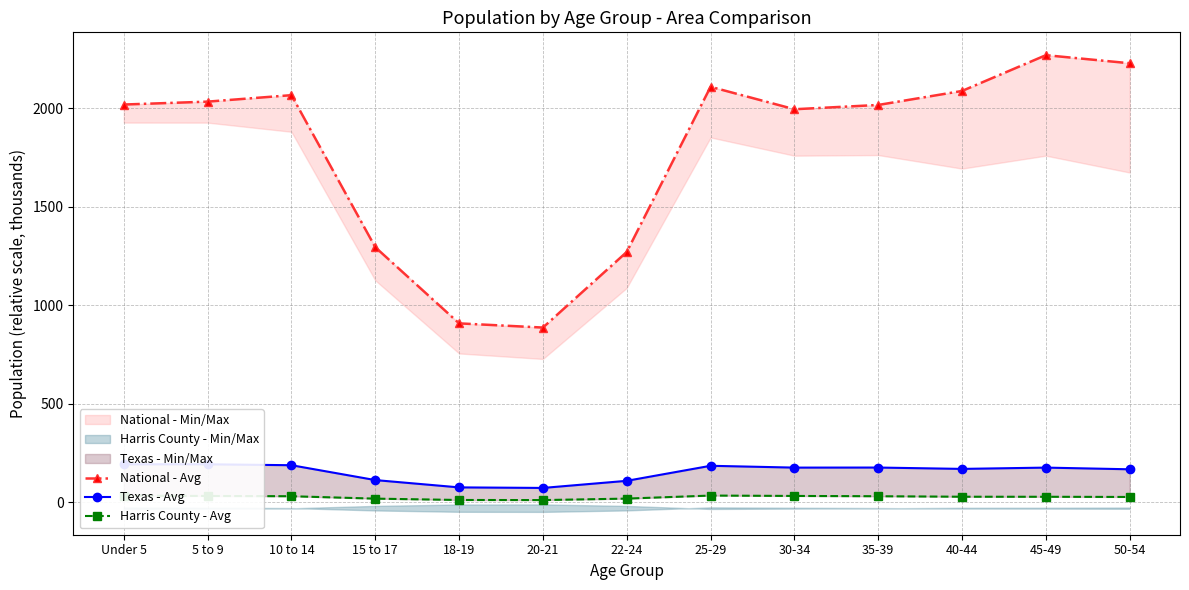

At which category is the sum across all series the highest?

45-49